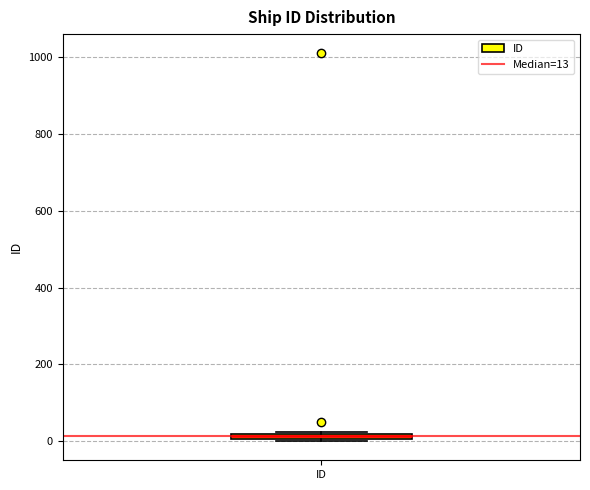

Where is the lower edge of the box for ID on the y-axis? The values are not printed on the chart, so give them approximately, as read against the axis.

0